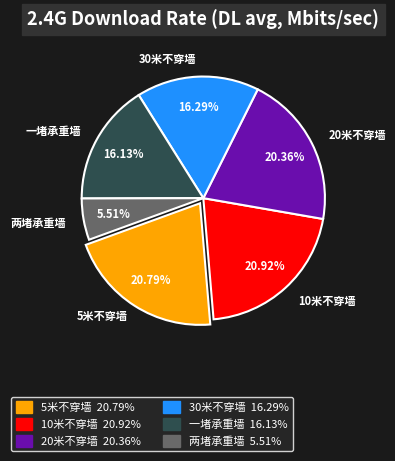

To the nearest percent, what is the difference between the largest and smallest slice percentages?

15%